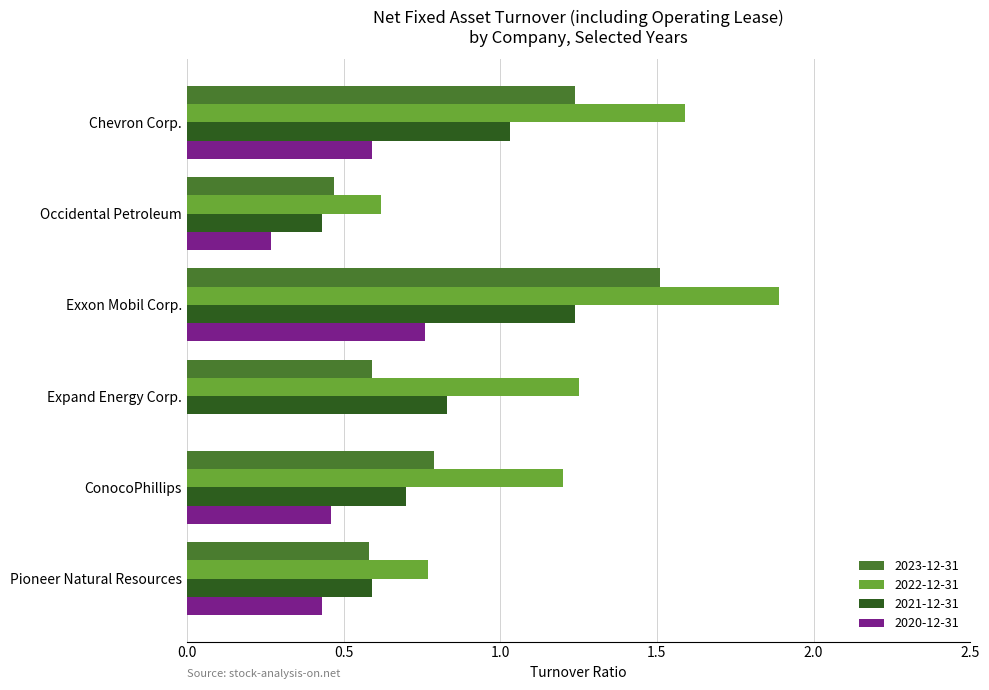

Which series has the largest range (max minus min)?

2022-12-31